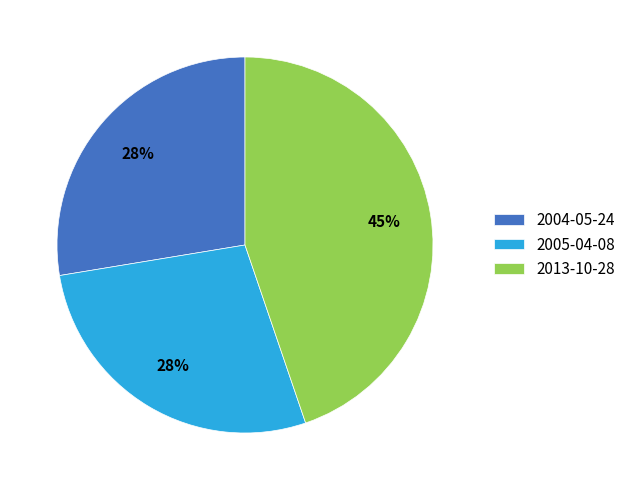

Does 2005-04-08 account for over 50% of the chart?

No